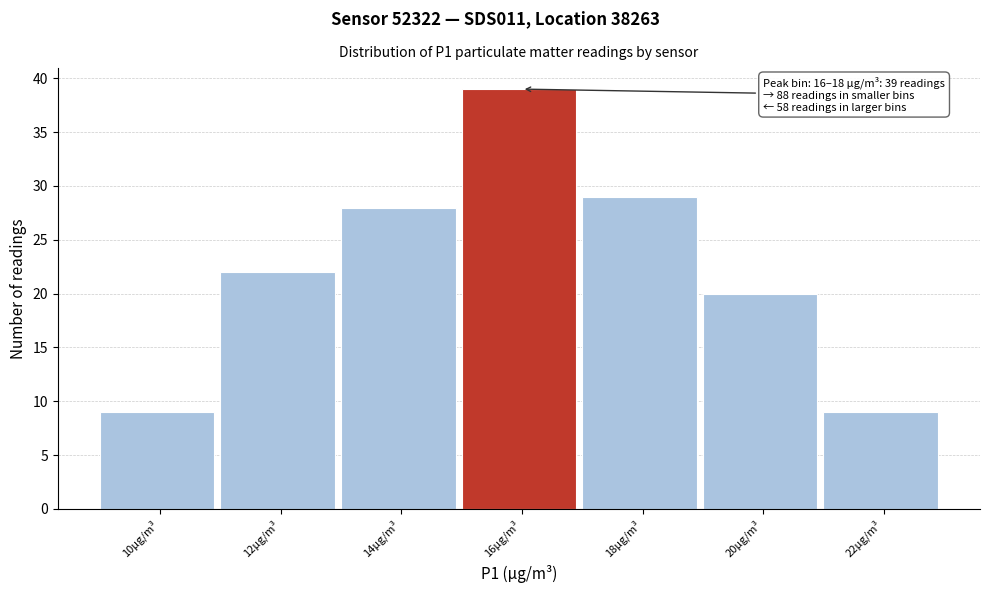

Reading left to right, extract all data points from this chart.

10µg/m³=9	12µg/m³=22	14µg/m³=28	16µg/m³=39	18µg/m³=29	20µg/m³=20	22µg/m³=9